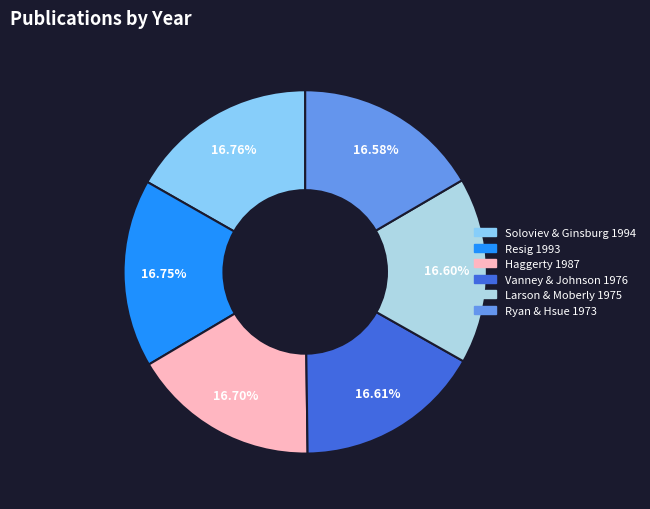

What percentage is the Soloviev & Ginsburg 1994 slice, to the nearest percent?

17%